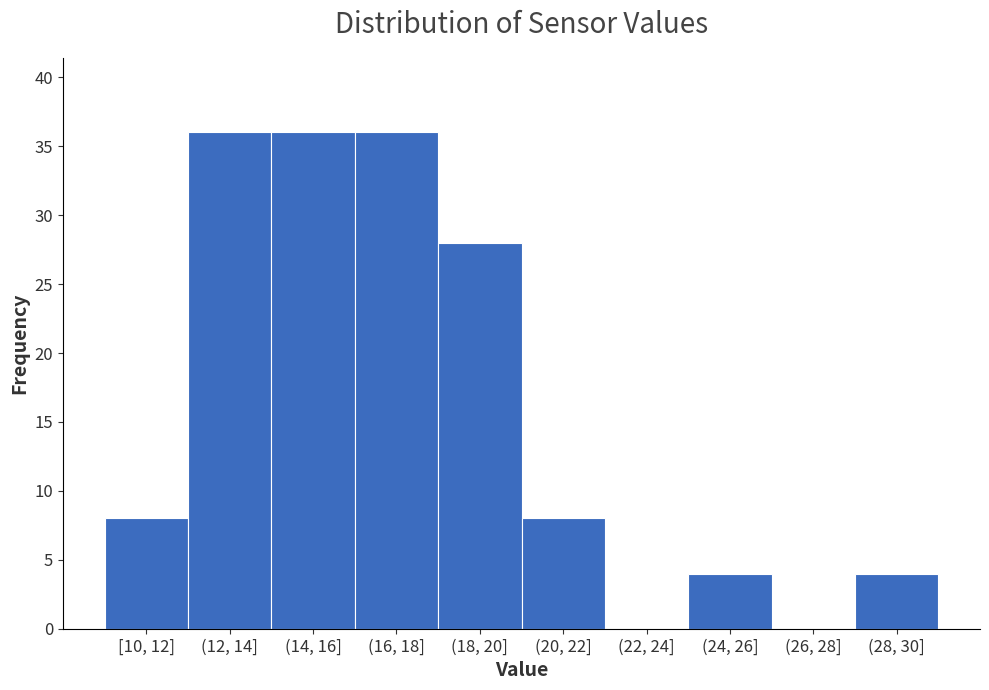

Reading left to right, list all the values displayed in this chart.

[10, 12]=8	(12, 14]=36	(14, 16]=36	(16, 18]=36	(18, 20]=28	(20, 22]=8	(22, 24]=0	(24, 26]=4	(26, 28]=0	(28, 30]=4